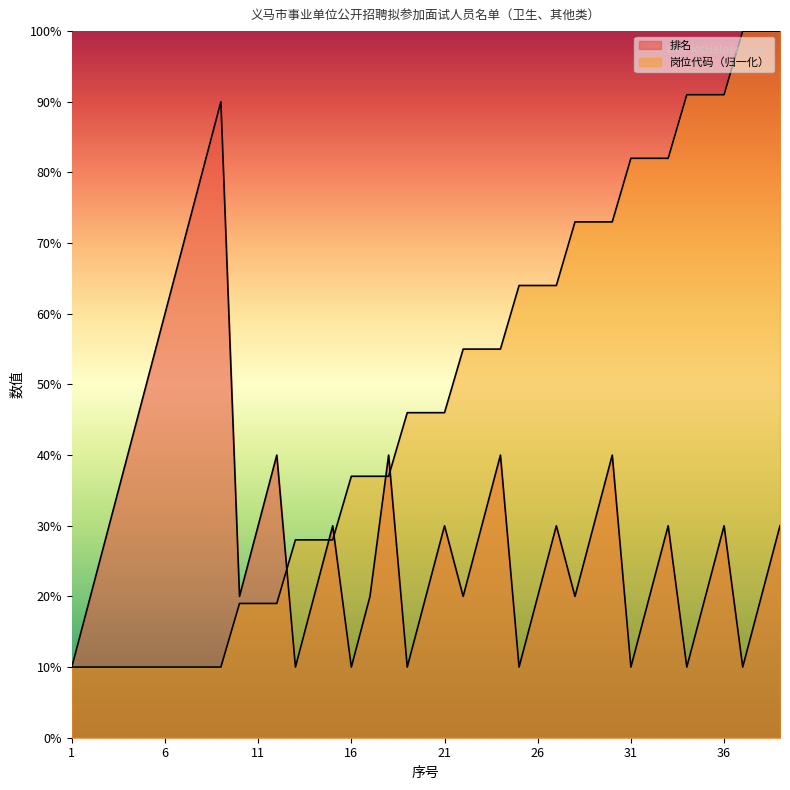

What is the difference between the second highest and second lowest values in the 岗位代码 series?

9.0